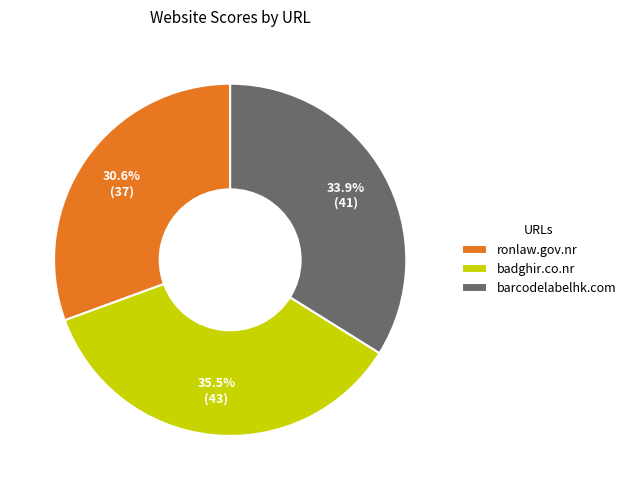

Which has a higher value, badghir.co.nr or ronlaw.gov.nr?

badghir.co.nr